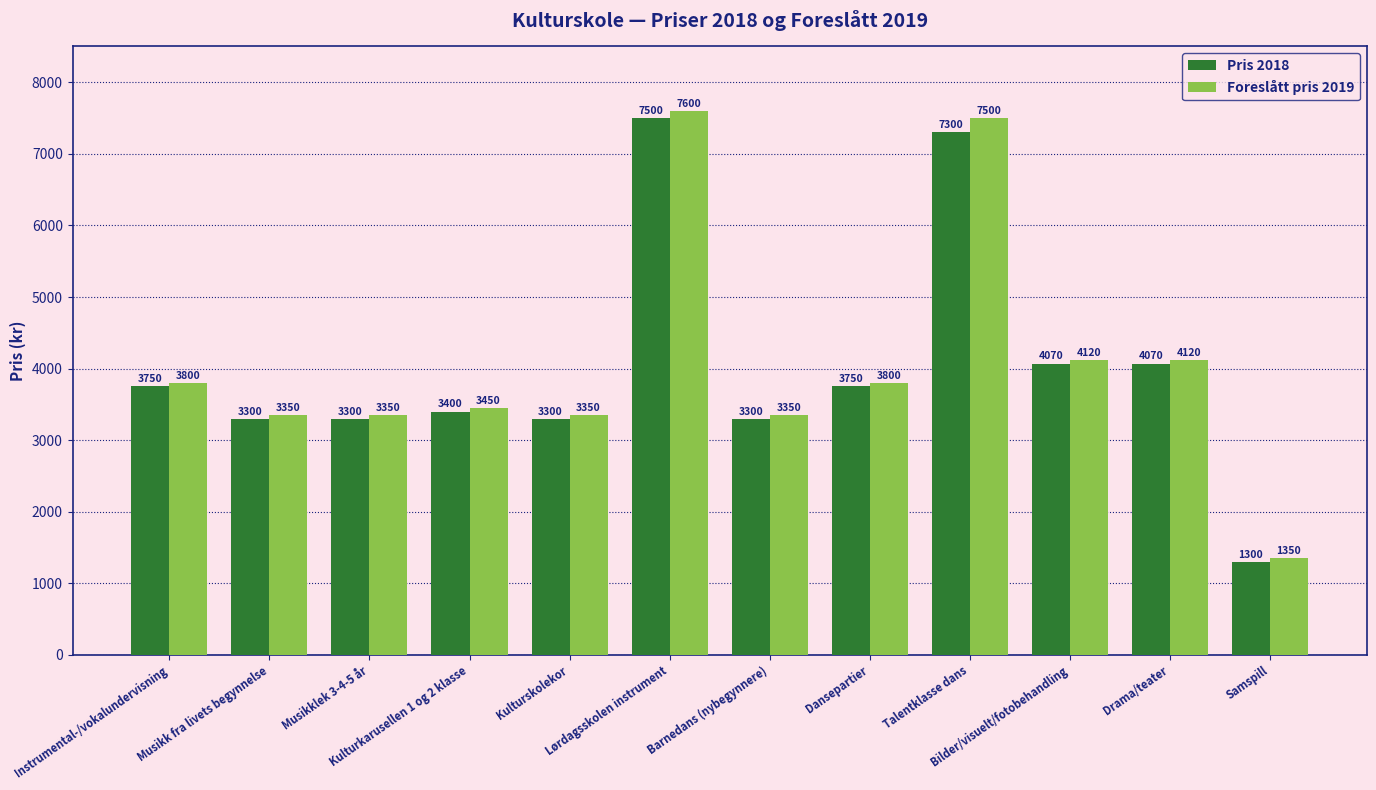

What are all the series names shown in the legend?

Pris 2018, Foreslått pris 2019